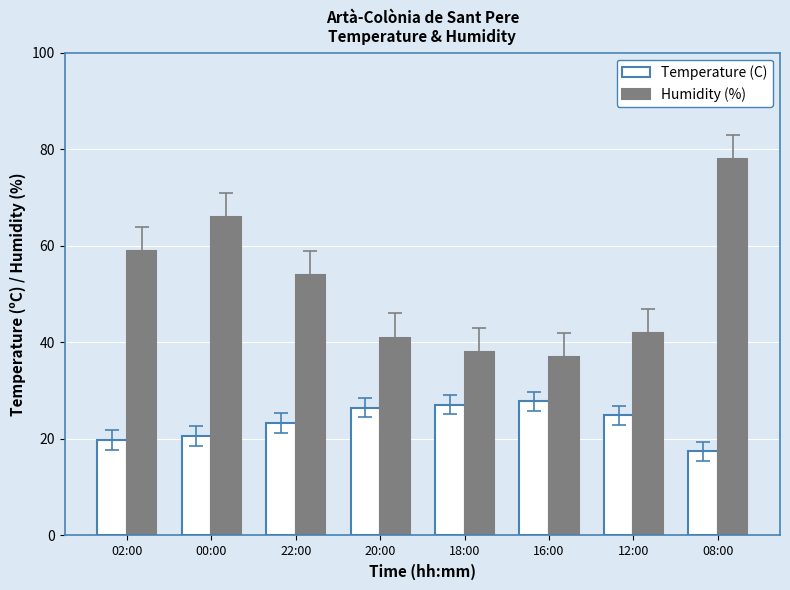

Which series has the largest total across all categories?

Humidity (%)